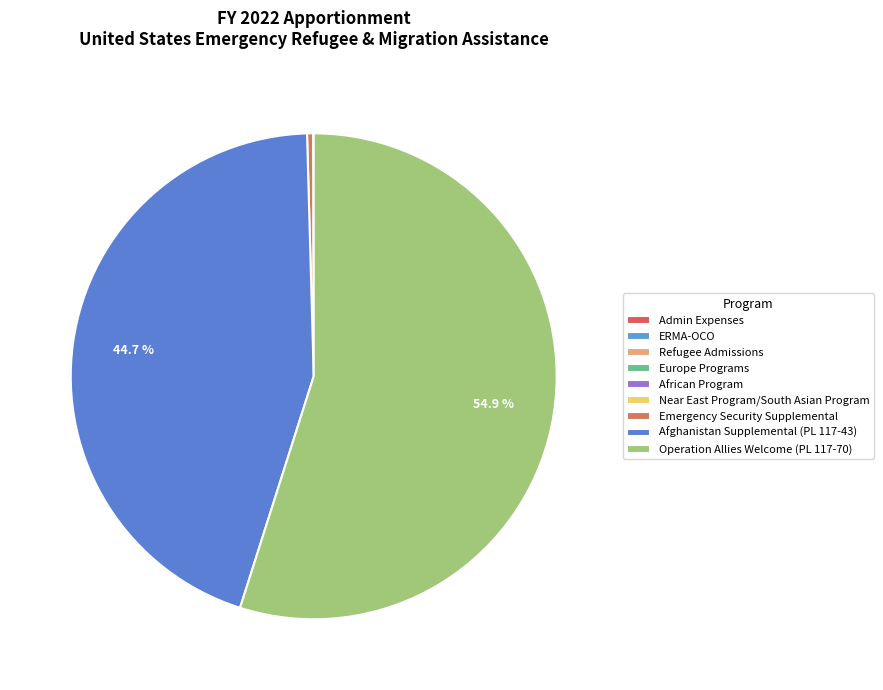

What is the ratio of the value at Afghanistan Supplemental (PL 117-43) to the value at Emergency Security Supplemental?

112.1